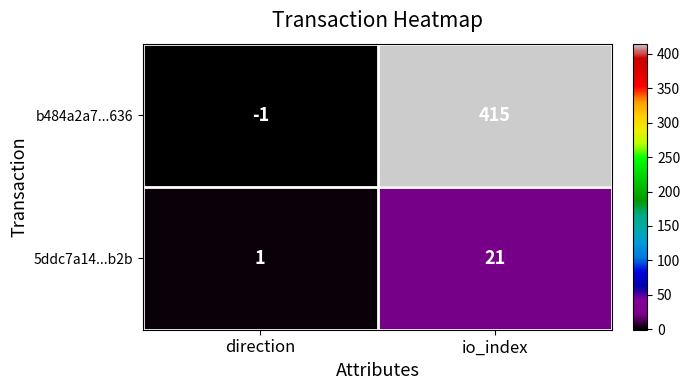

What is the minimum value shown in the chart?

-1